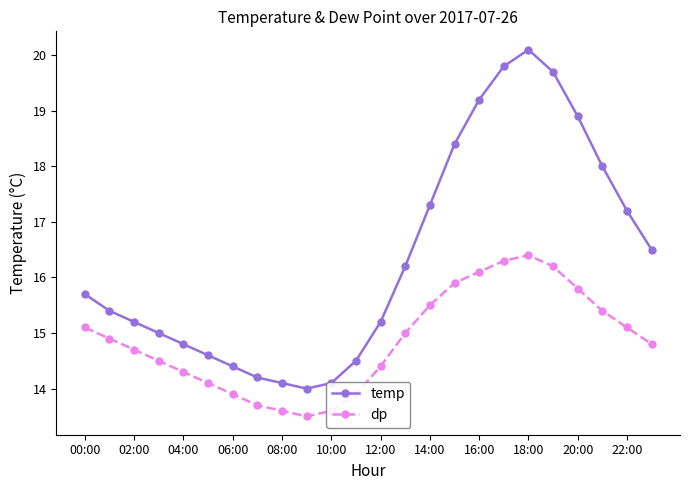

At how many categories does at least one series exceed 19?

4